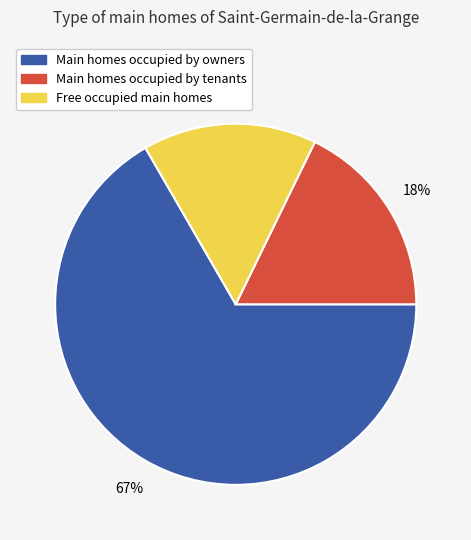

How many slices are in this pie chart?

3